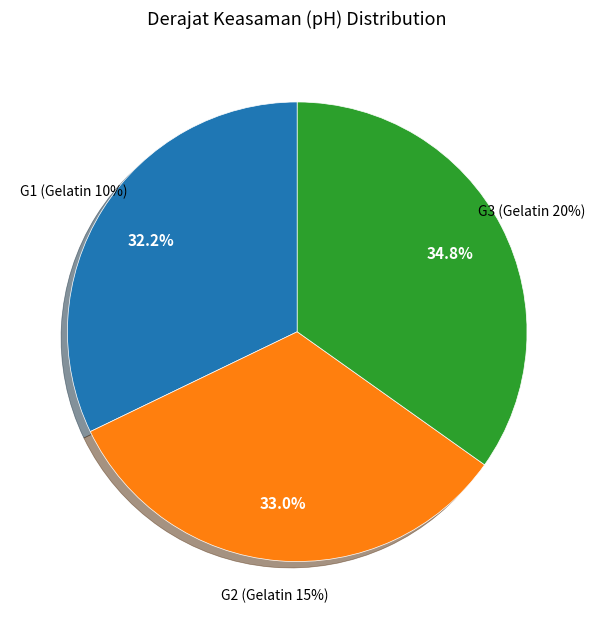

The G3 slice represents 49% of the pie. True or false?

False